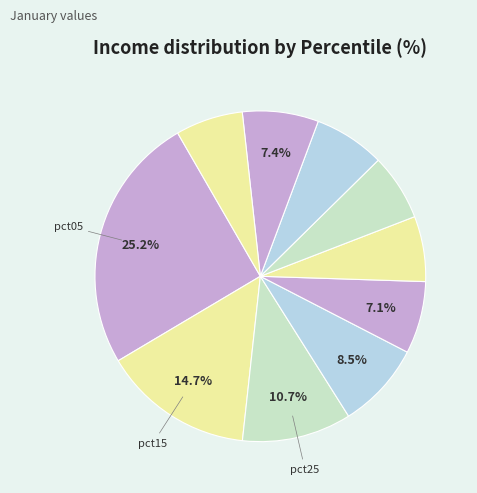

Count the number of slices in the pie.

10